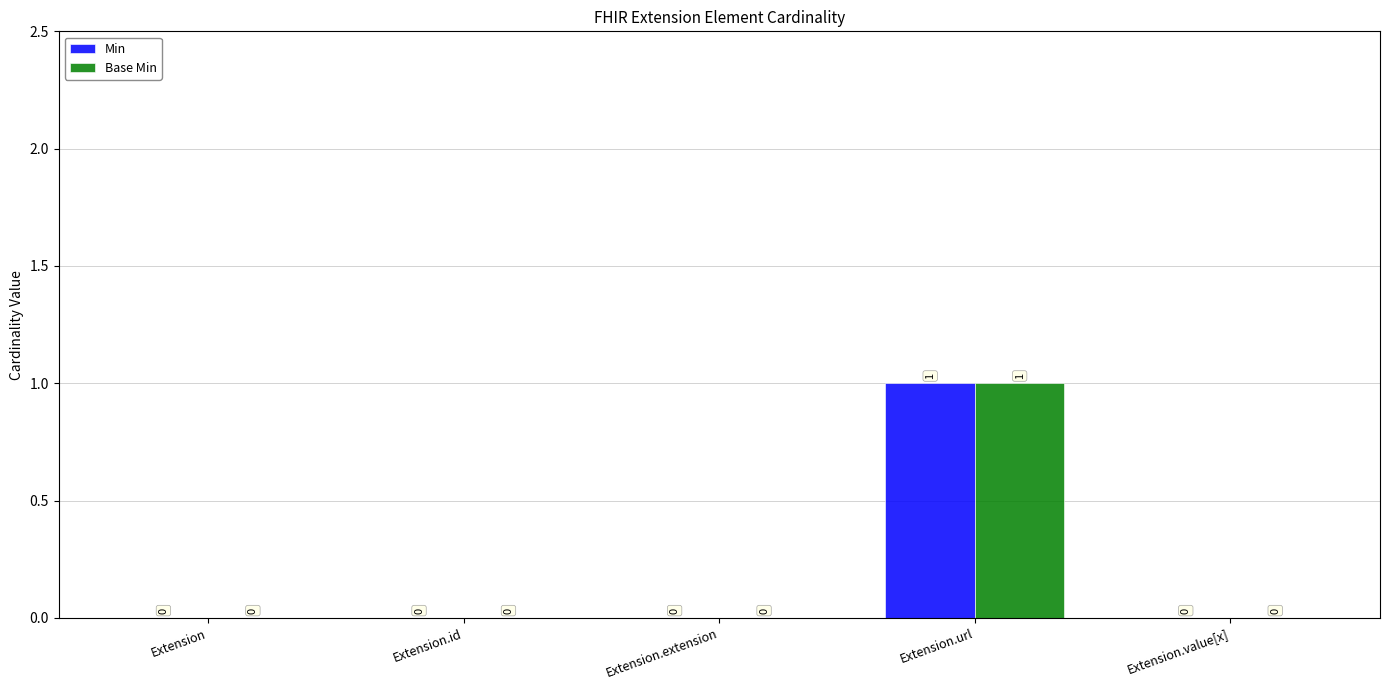

At which category is the sum across all series the highest?

Extension.url